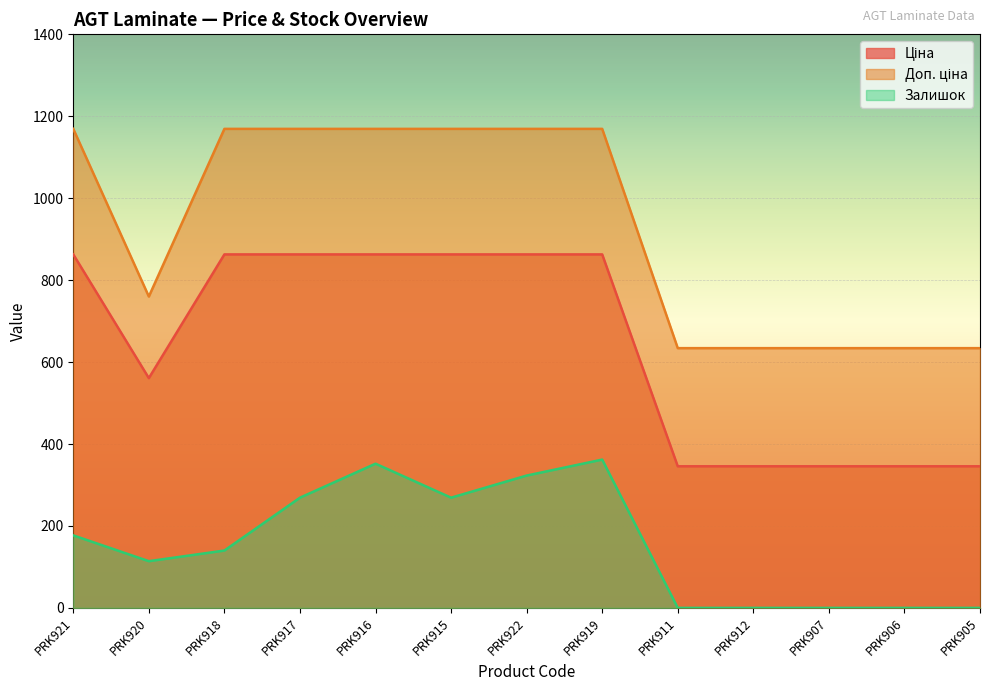

The Залишок series shows -222.1 at PRK911. True or false?

False